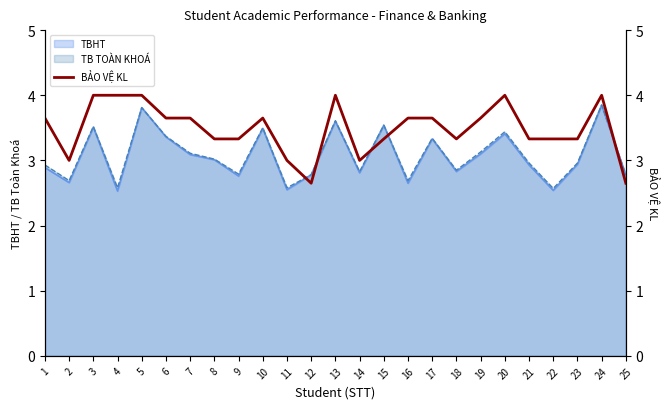

The value at 22 is 1.6. True or false?

False